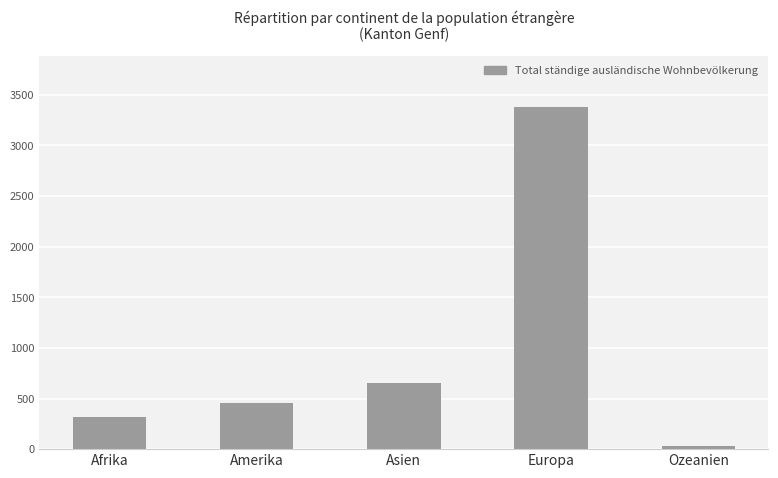

Reading left to right, extract all data points from this chart.

Total: Afrika=320	Amerika=453	Asien=656	Europa=3378	Ozeanien=29
Frauen: Afrika=167	Amerika=263	Asien=364	Europa=1597	Ozeanien=12
Männer: Afrika=153	Amerika=190	Asien=292	Europa=1781	Ozeanien=17